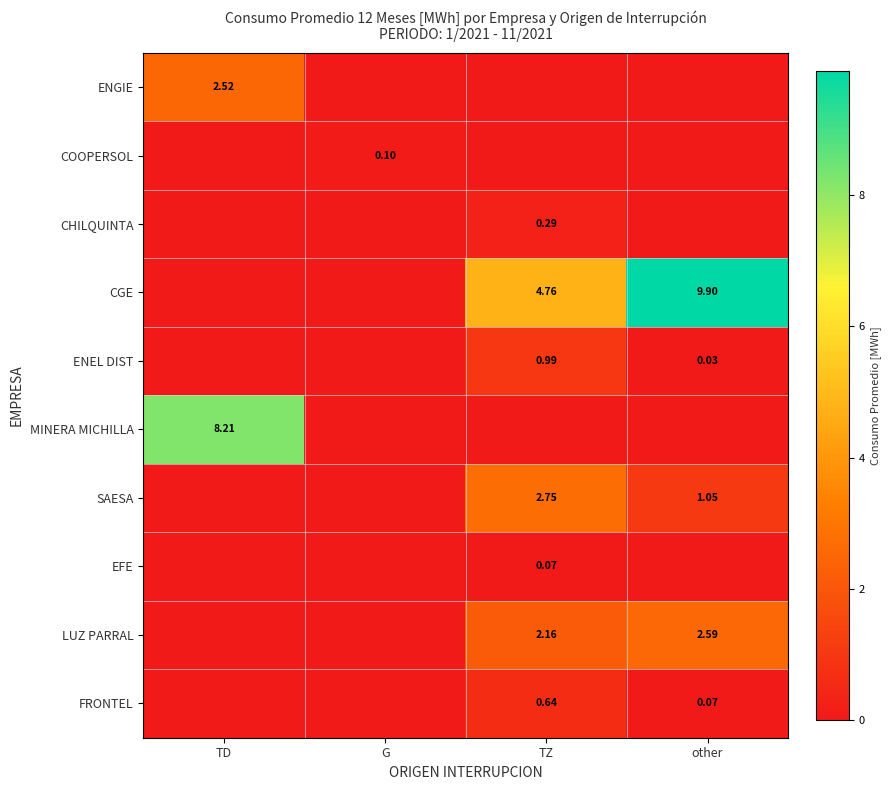

What is the highest value of the SAESA series?

2.8